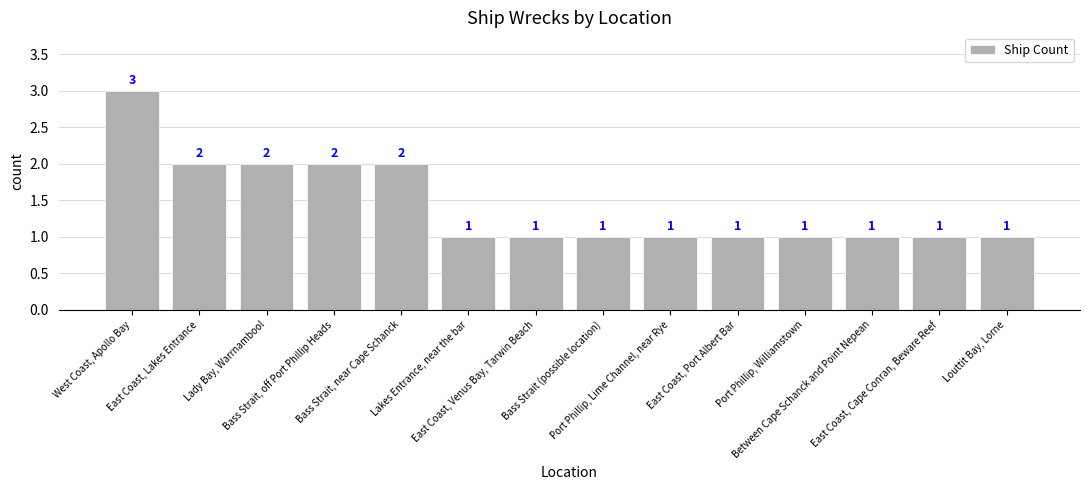

What is the maximum value shown in the chart?

3